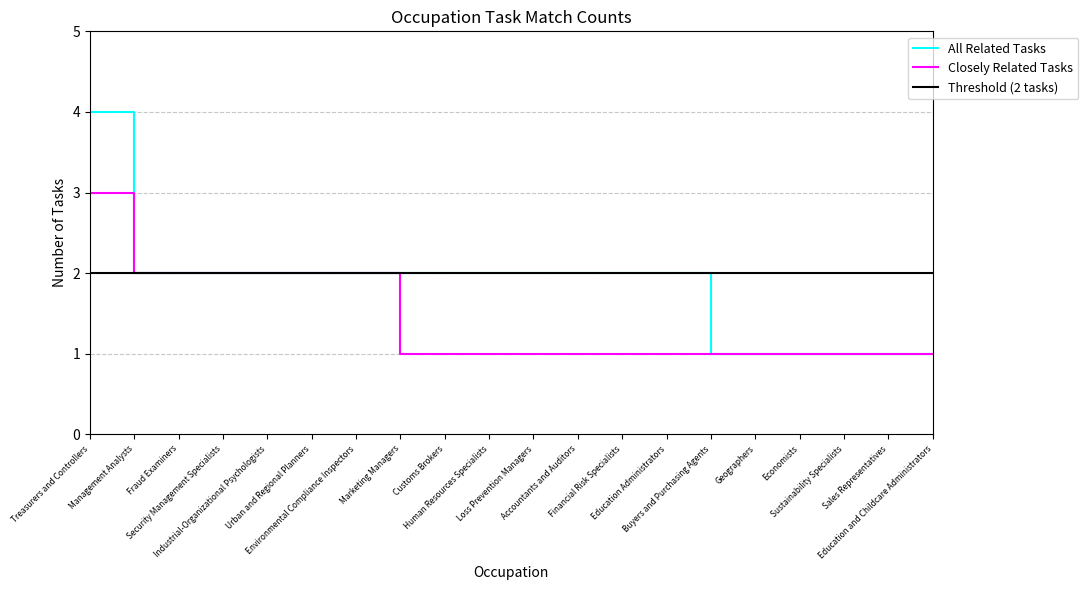

What is the average value of the Closely Related Tasks series?

1